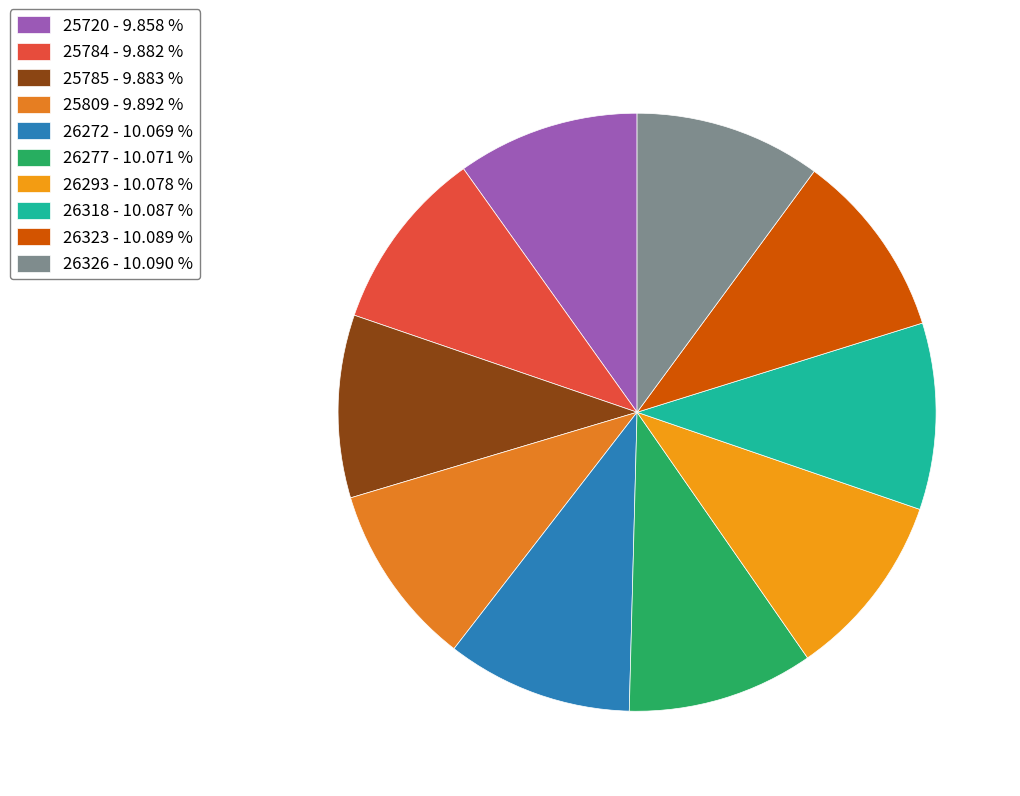

To the nearest percent, what is the average slice percentage?

10%